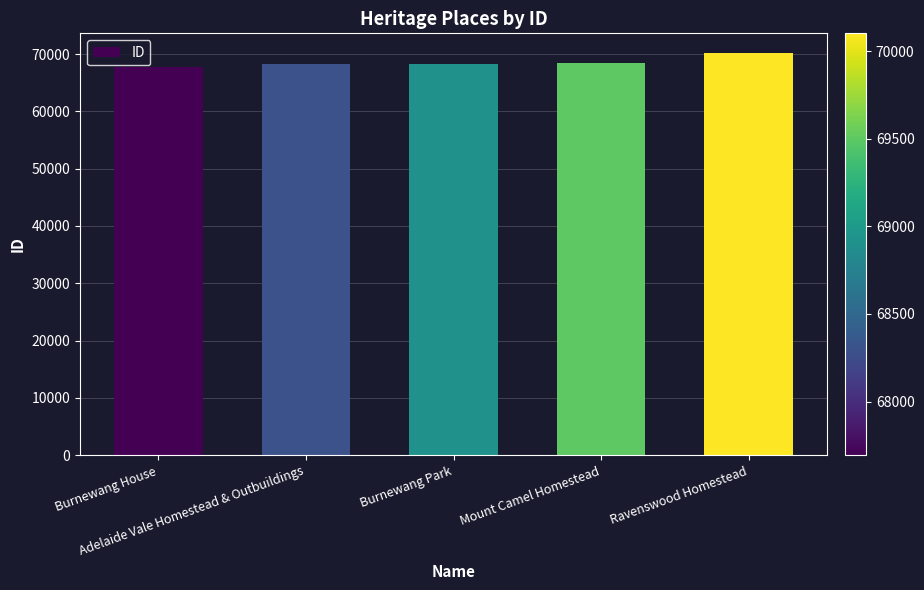

What is the change in value from Burnewang Park to Ravenswood Homestead?

+1876